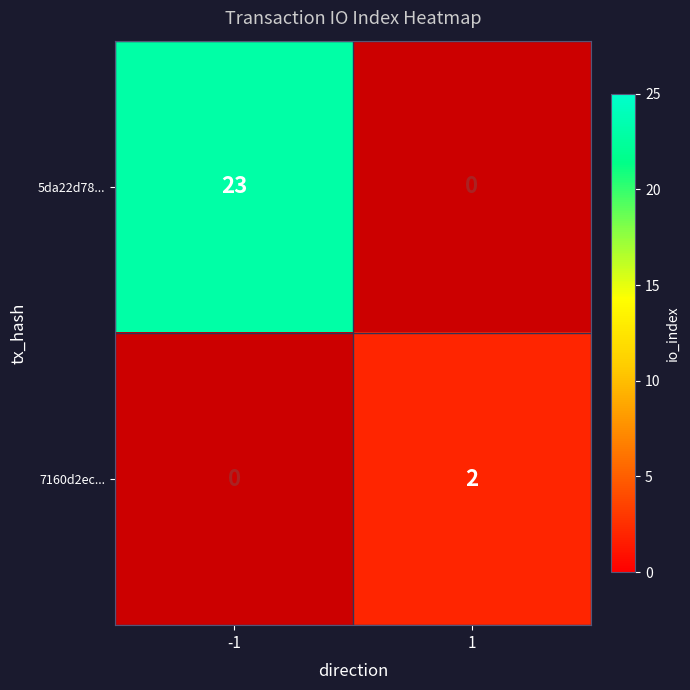

At how many categories does at least one series exceed 10?

1